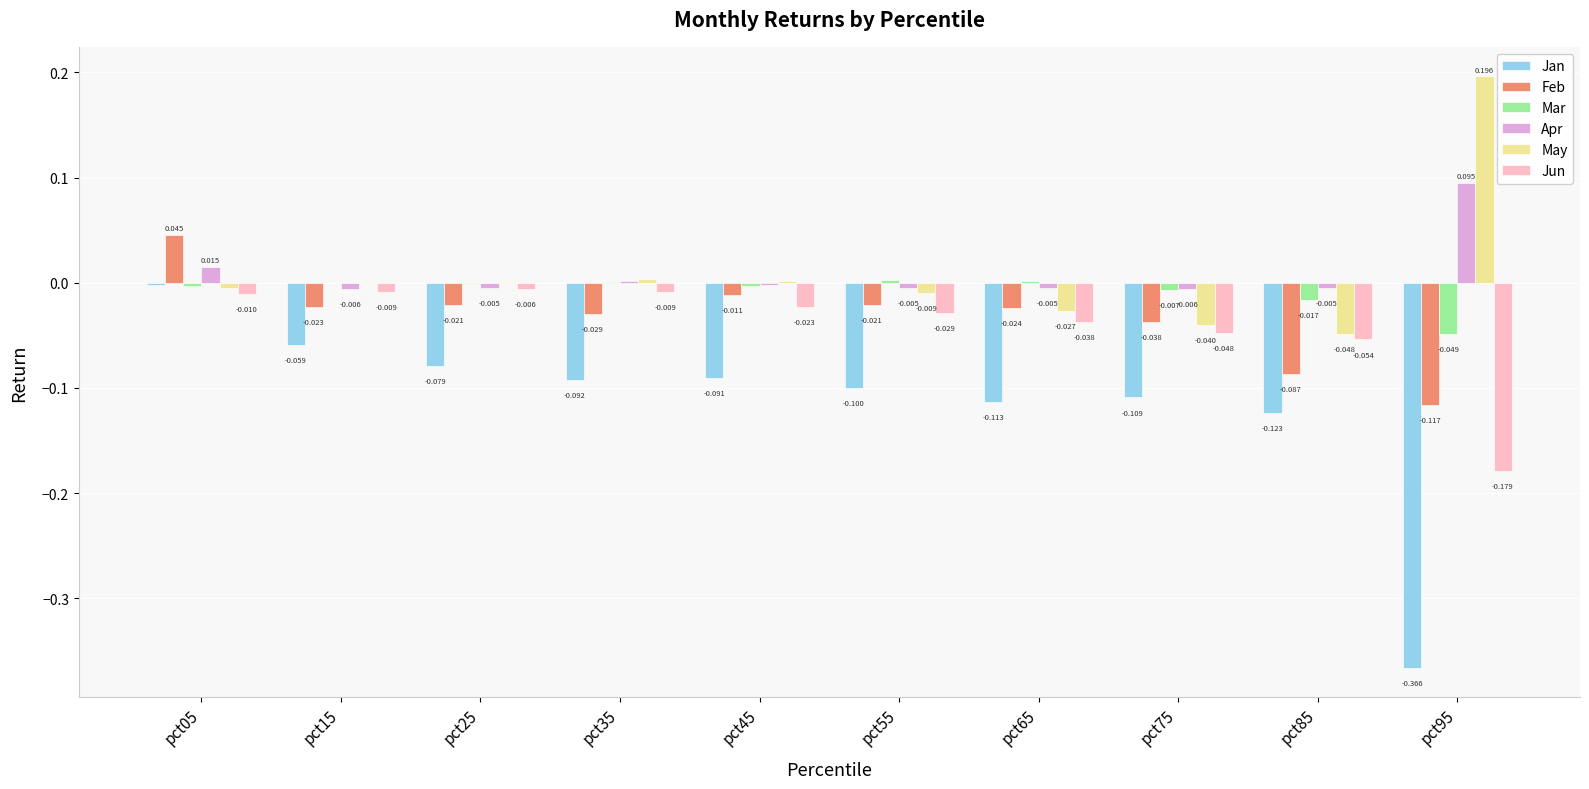

Is the value of Feb at pct95 greater than the value of May at pct85?

No